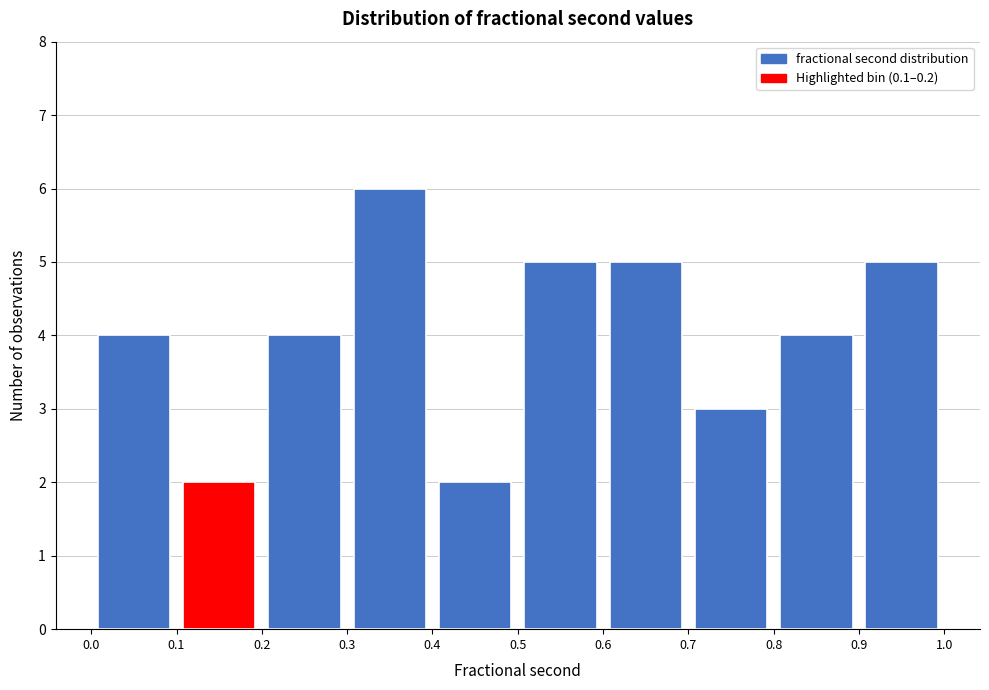

Reading left to right, list every bar in this chart as the range it spans on the x-axis followed by its height. The values are not printed on the chart, so give them approximately, as read against the axis.

0.0 to 0.1: 4
0.1 to 0.2: 2
0.2 to 0.3: 4
0.3 to 0.4: 6
0.4 to 0.5: 2
0.5 to 0.6: 5
0.6 to 0.7: 5
0.7 to 0.8: 3
0.8 to 0.9: 4
0.9 to 1.0: 5